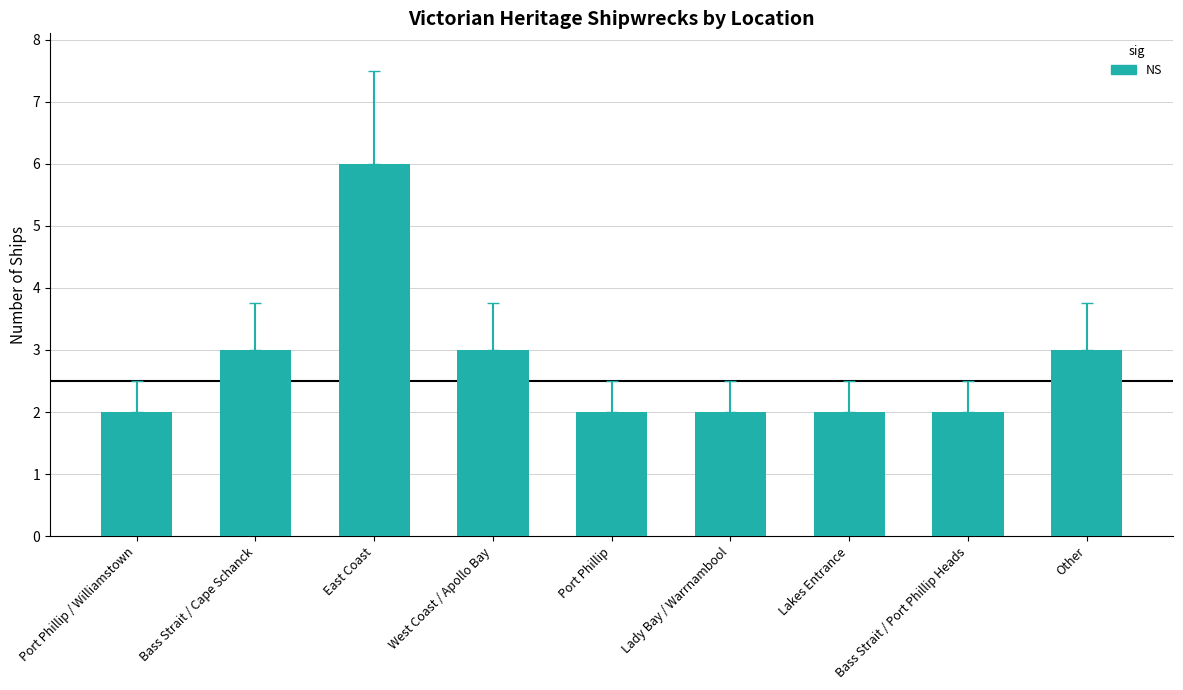

True or false: the data shows 3 at Other.

True